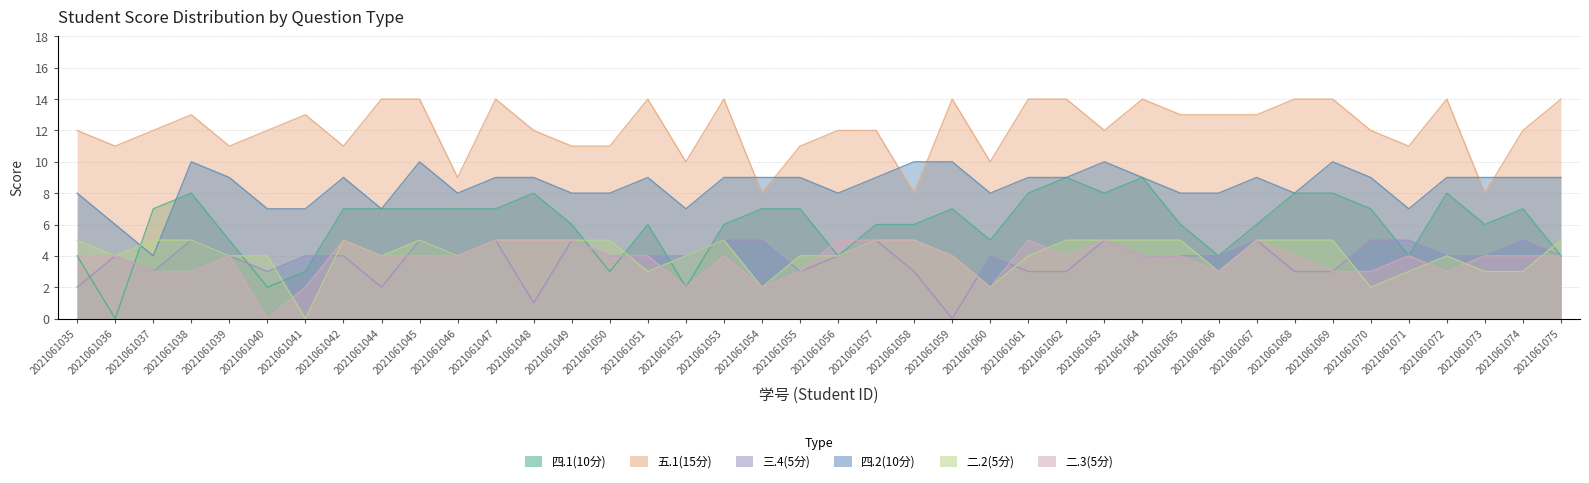

What is the sum of the 五.1(15分) values at 2021061039 and 2021061057?

23